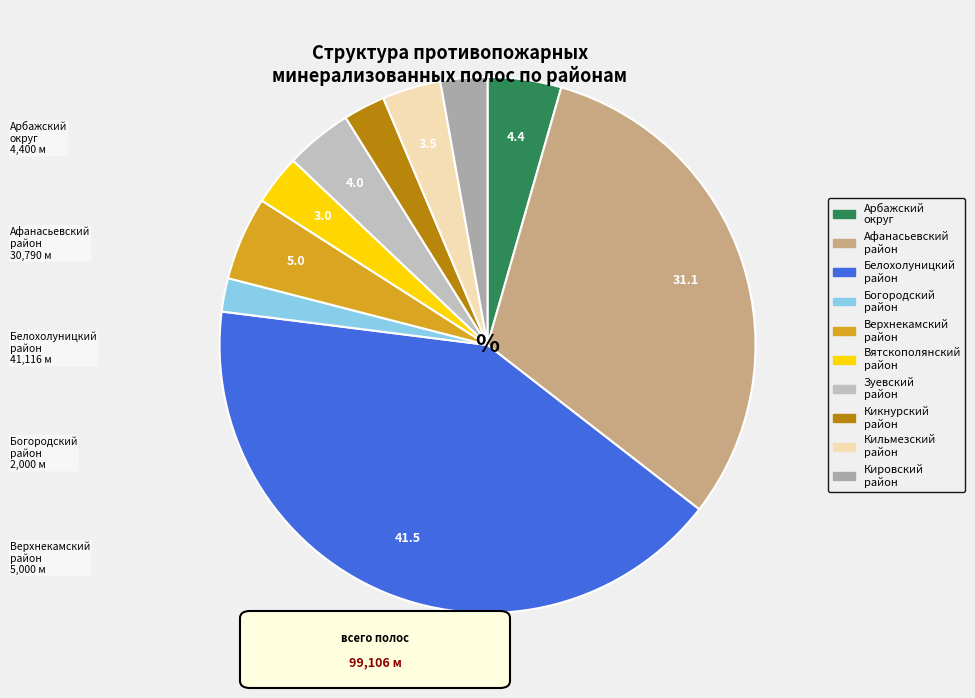

How many slices are in this pie chart?

10